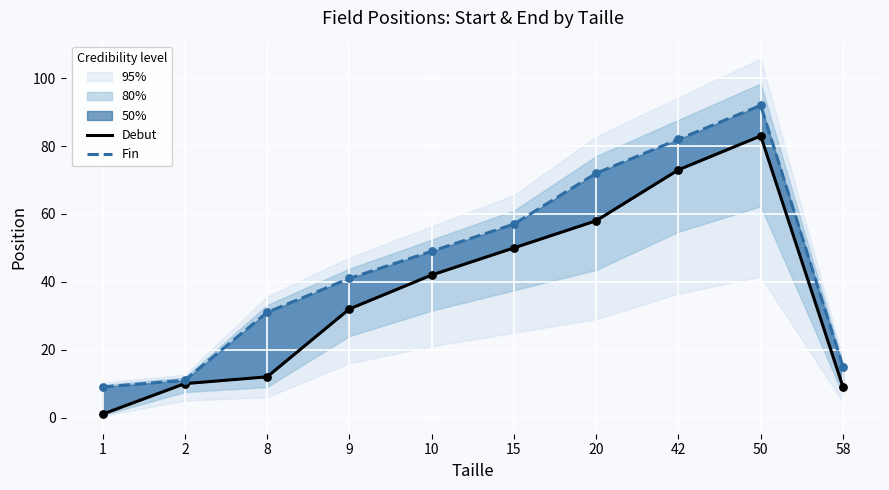

Is the value of Debut at 50 greater than the value of Fin at 20?

Yes